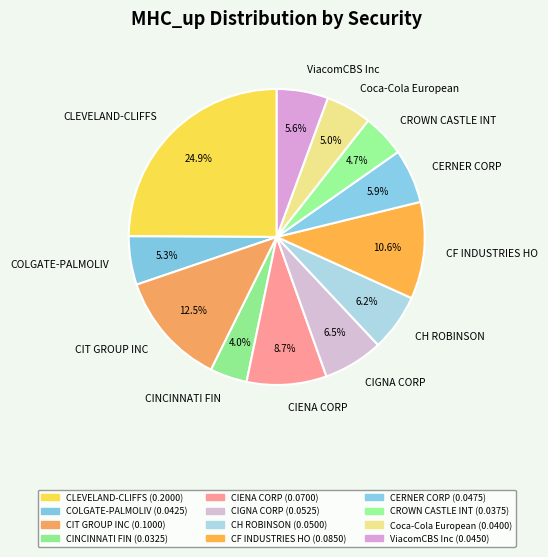

To the nearest percent, what is the combined percentage of CLEVELAND-CLIFFS and CF INDUSTRIES HO?

36%